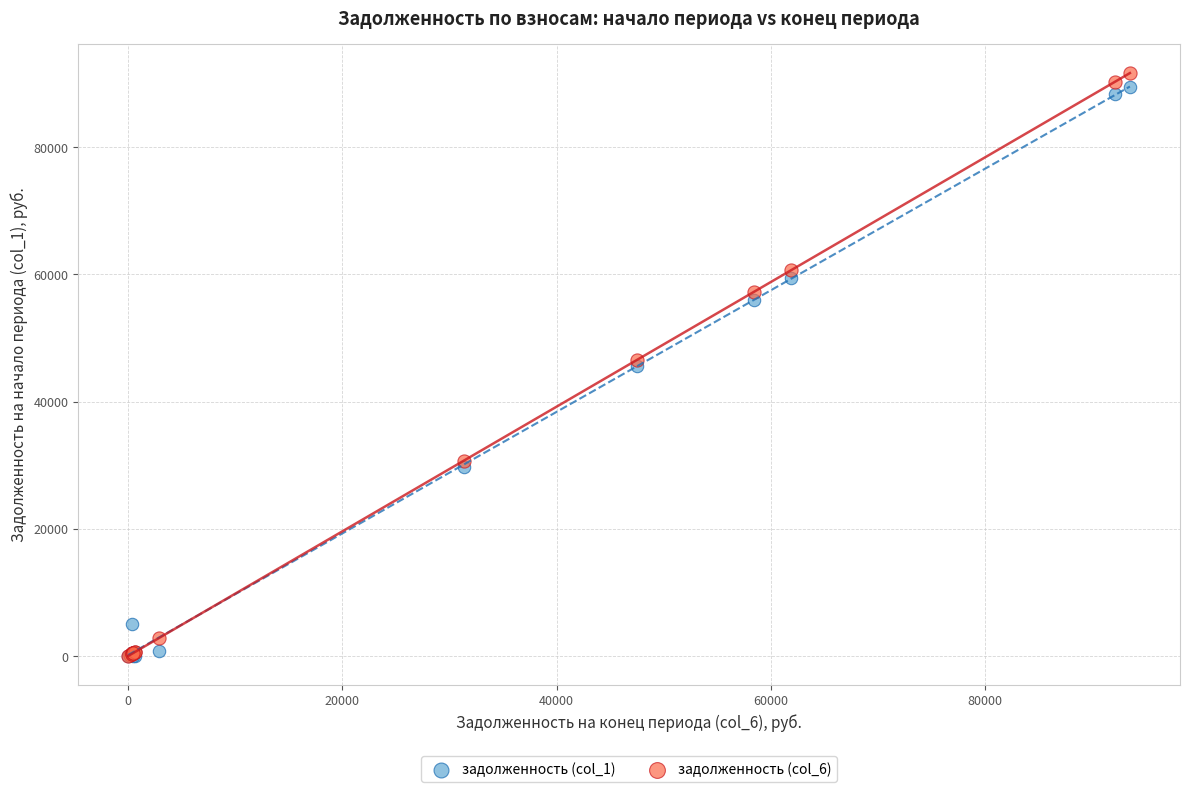

What are all the series names shown in the legend?

задолженность (col_1), задолженность (col_6)